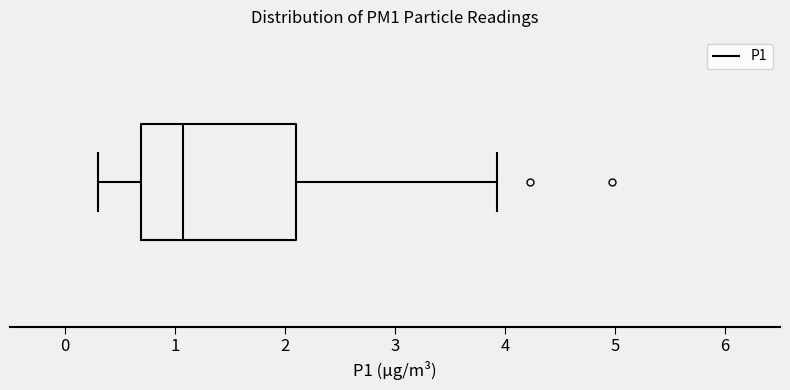

Transcribe this box plot: give where the median line is, the range the box spans, and where the two whiskers end, as read against the x-axis. The values are not printed on the chart, so give them approximately, as read against the axis.

median 1.1, box 0.7 to 2.1, whiskers 0.3 to 3.9